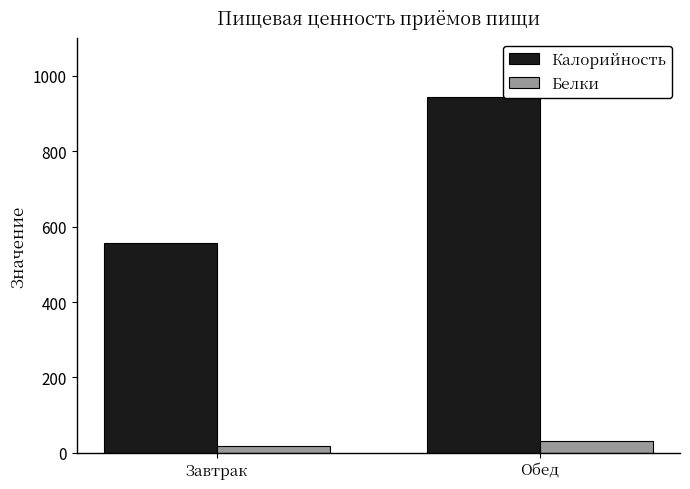

Rank the series by their maximum value, from lowest to highest.

Белки, Калорийность